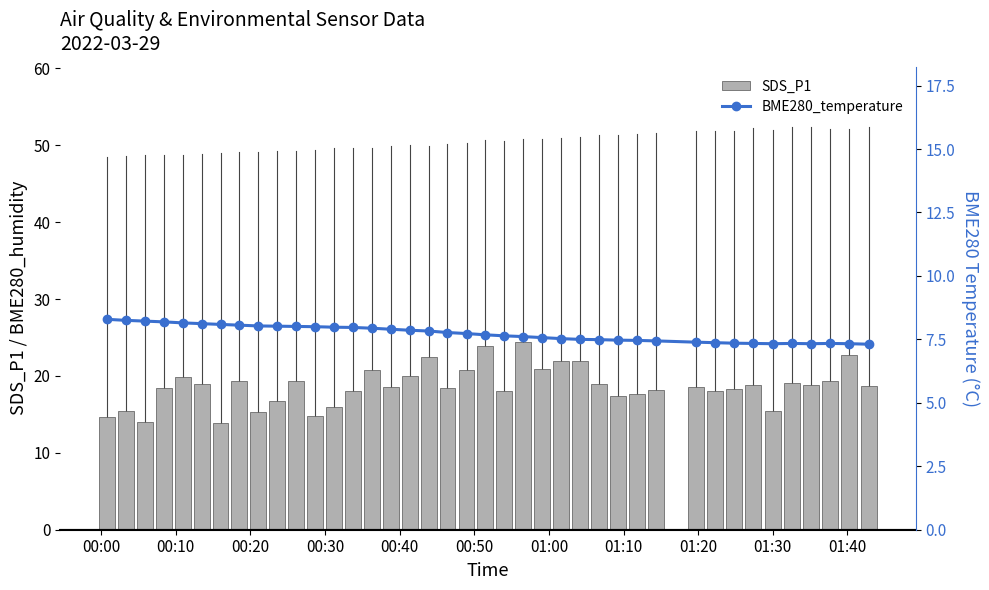

What is the maximum value for SDS_P1?

24.4